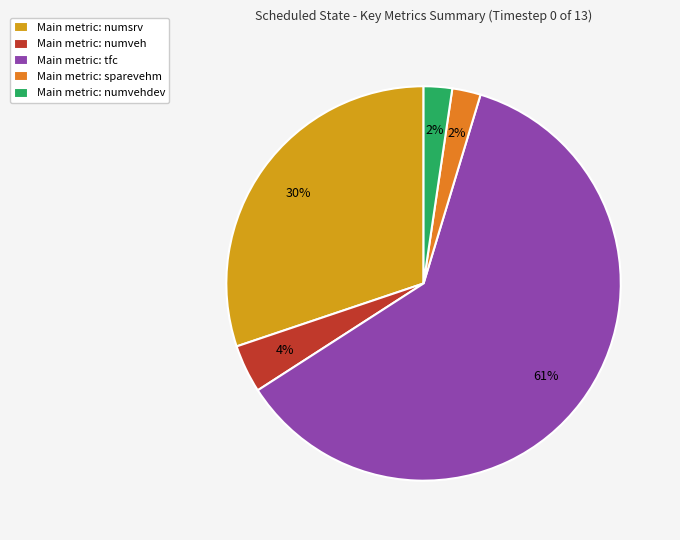

True or false: Main metric: tfc accounts for 73% of the total.

False